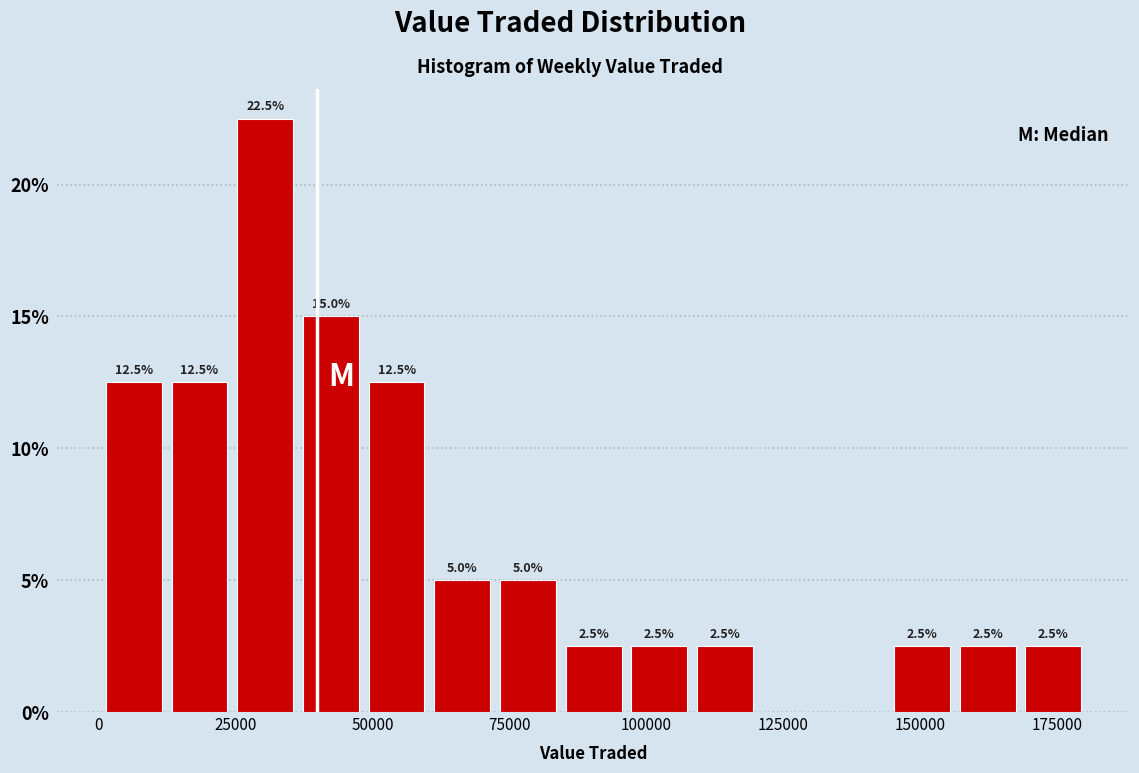

Around what value on the x-axis is the tallest bar? Give the approximate position of its centre, as read against the axis.

30000